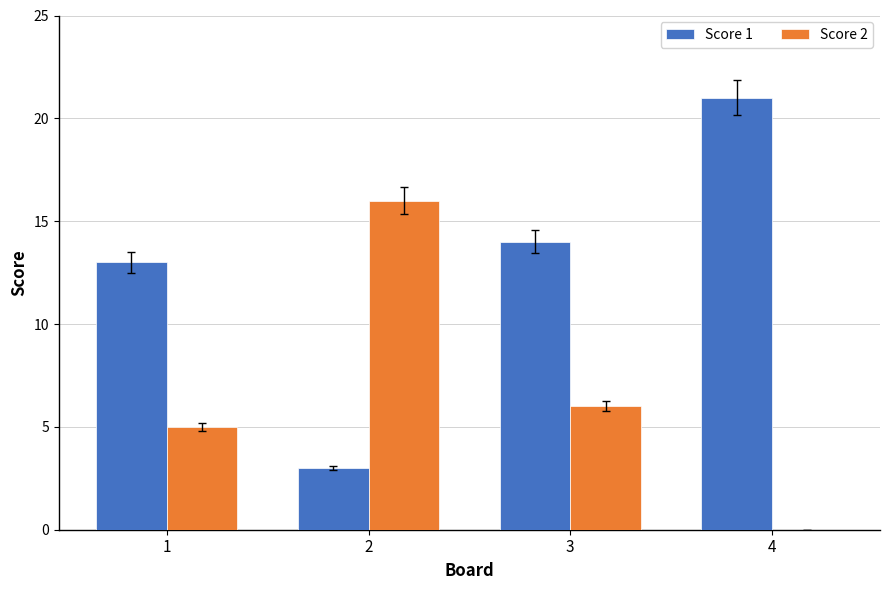

What is the maximum value shown in the chart?

21